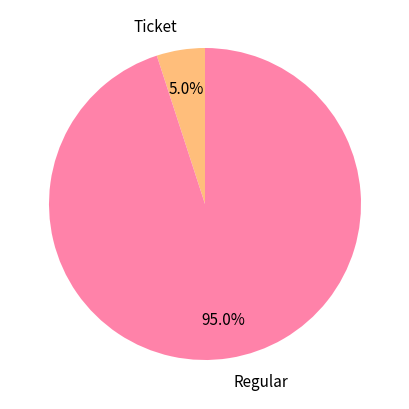

What percentage do Ticket and Regular together represent?

100.0%